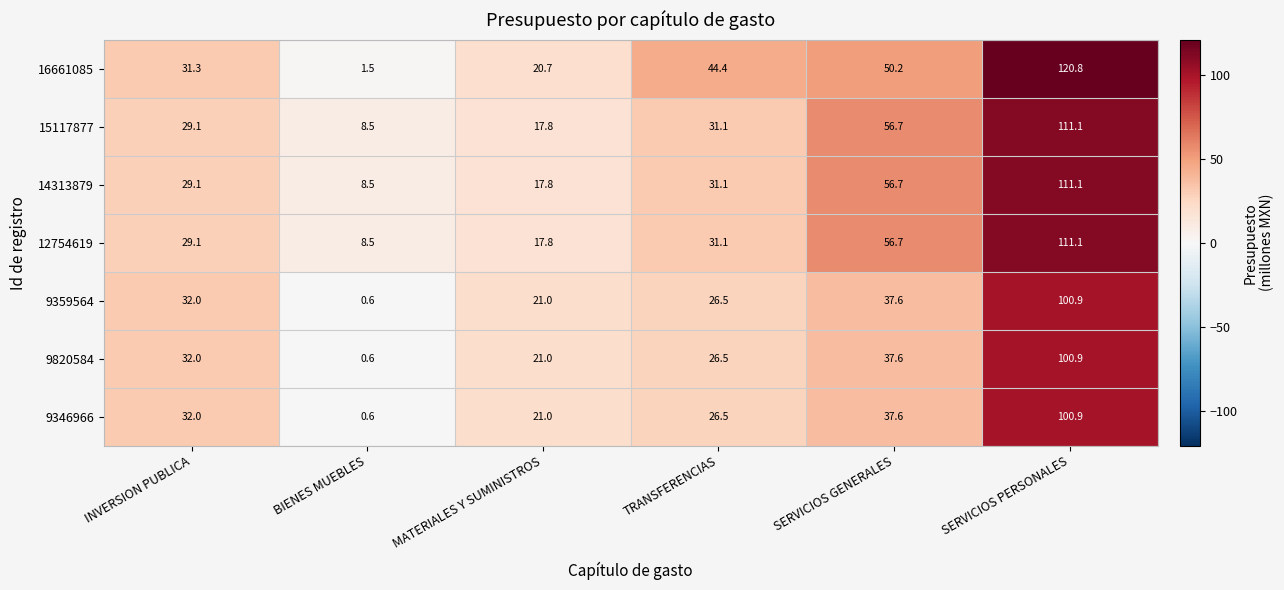

At which category does the chart reach its minimum across all series?

BIENES MUEBLES